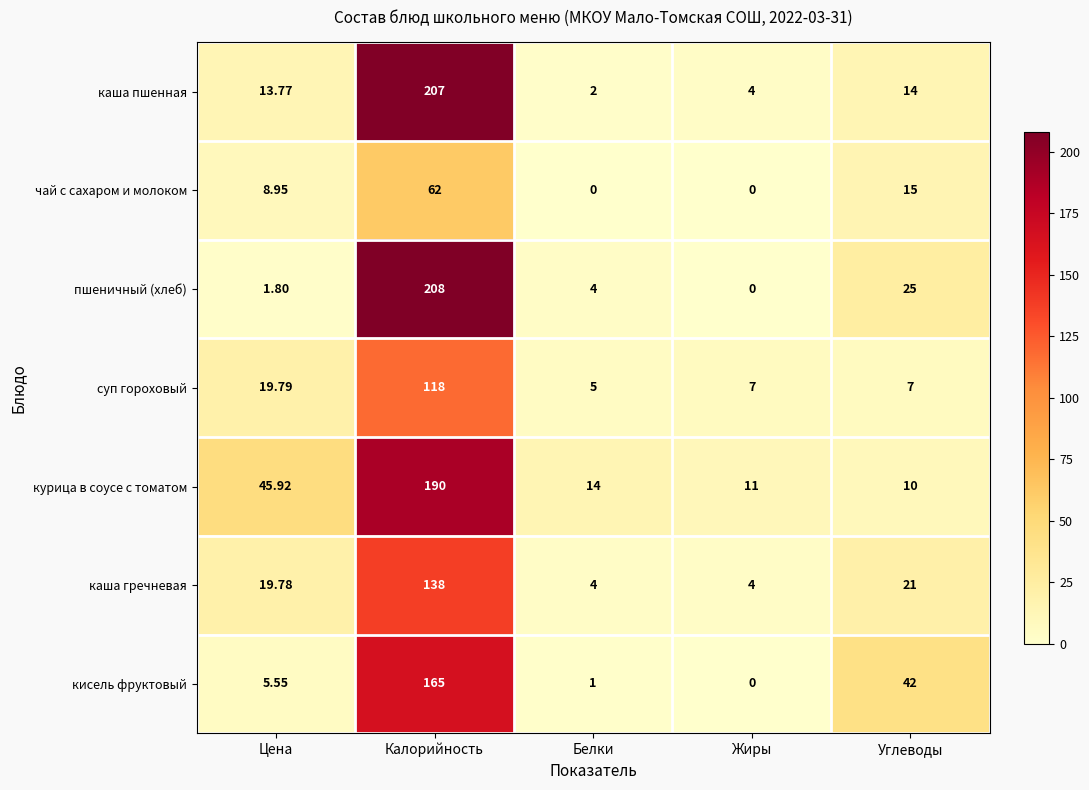

How many distinct data groups are displayed?

7